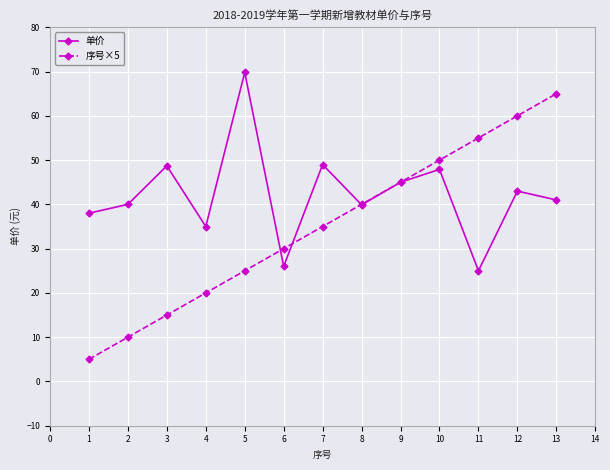

How many values in the 单价 series are below 41?

6